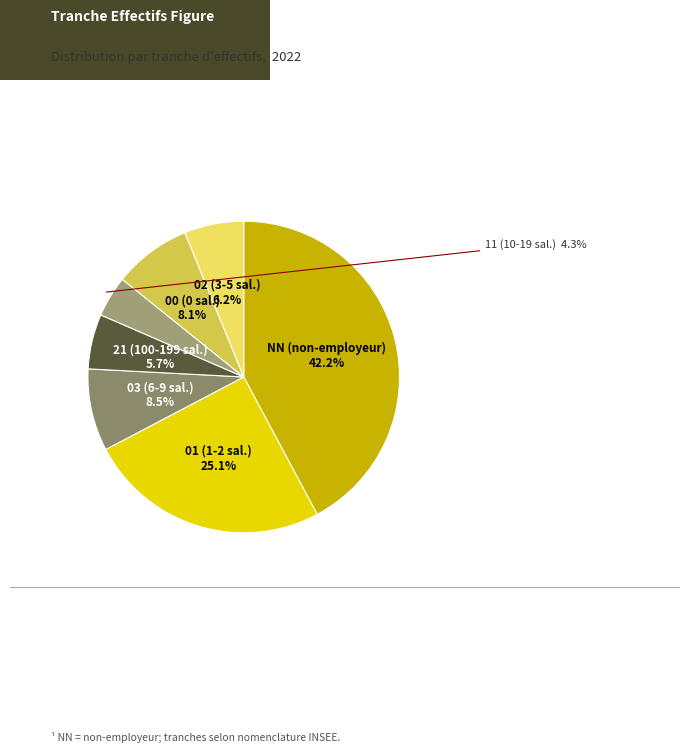

How many slices are in this pie chart?

7